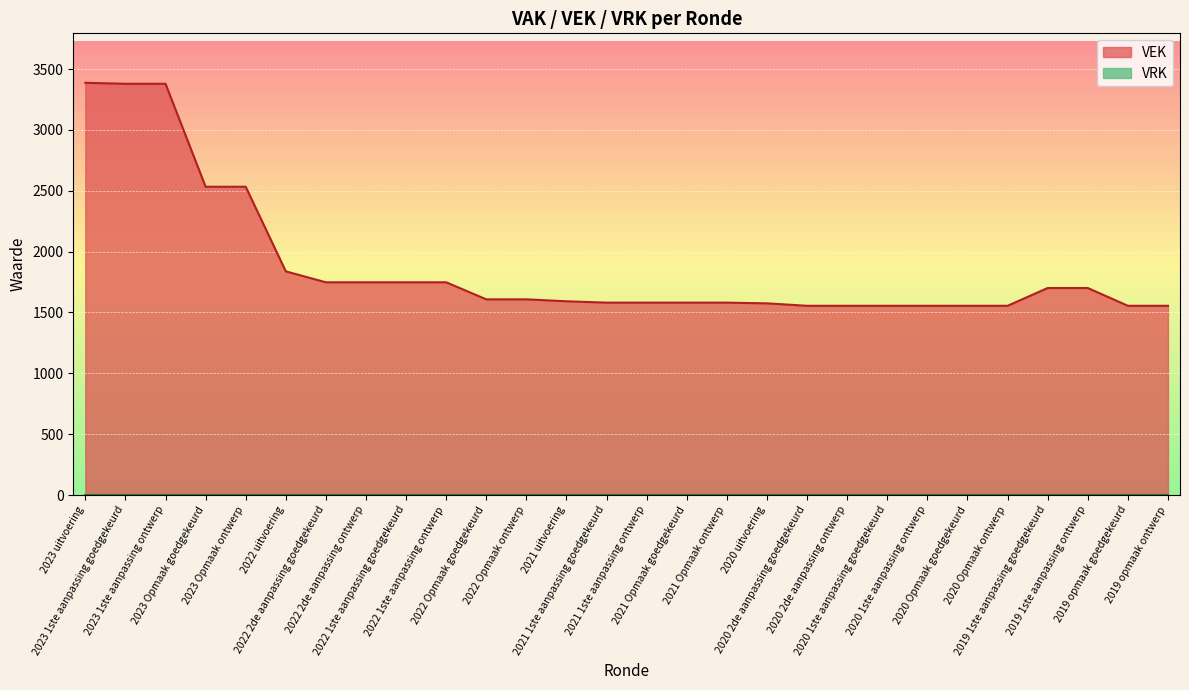

What is the label of the 20th point from the left?

2020 2de aanpassing ontwerp